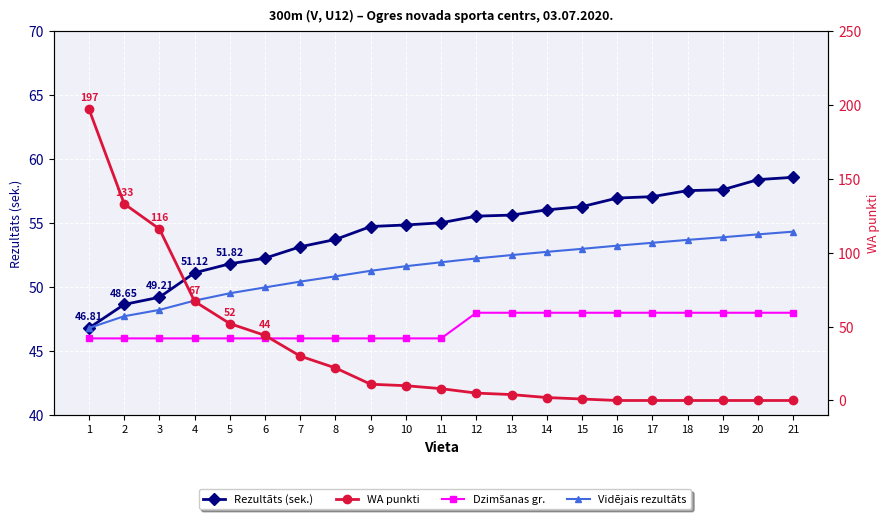

At which label does WA punkti reach its peak?

1